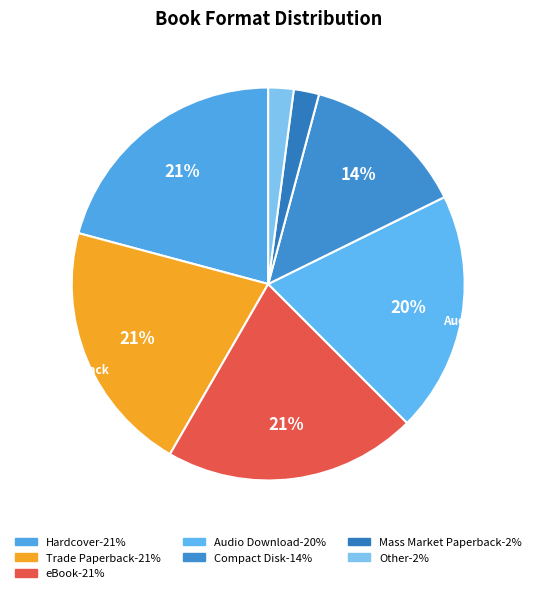

To the nearest percent, what percentage of the pie is Hardcover?

21%